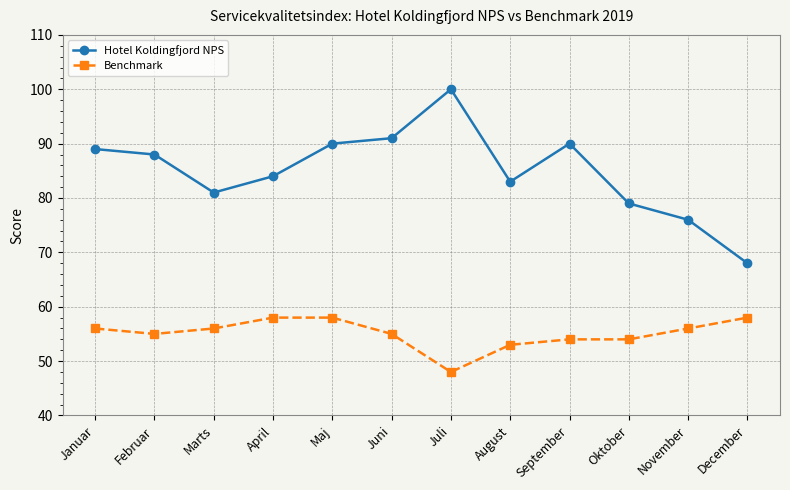

True or false: Benchmark and Hotel Koldingfjord NPS cross at least once.

False